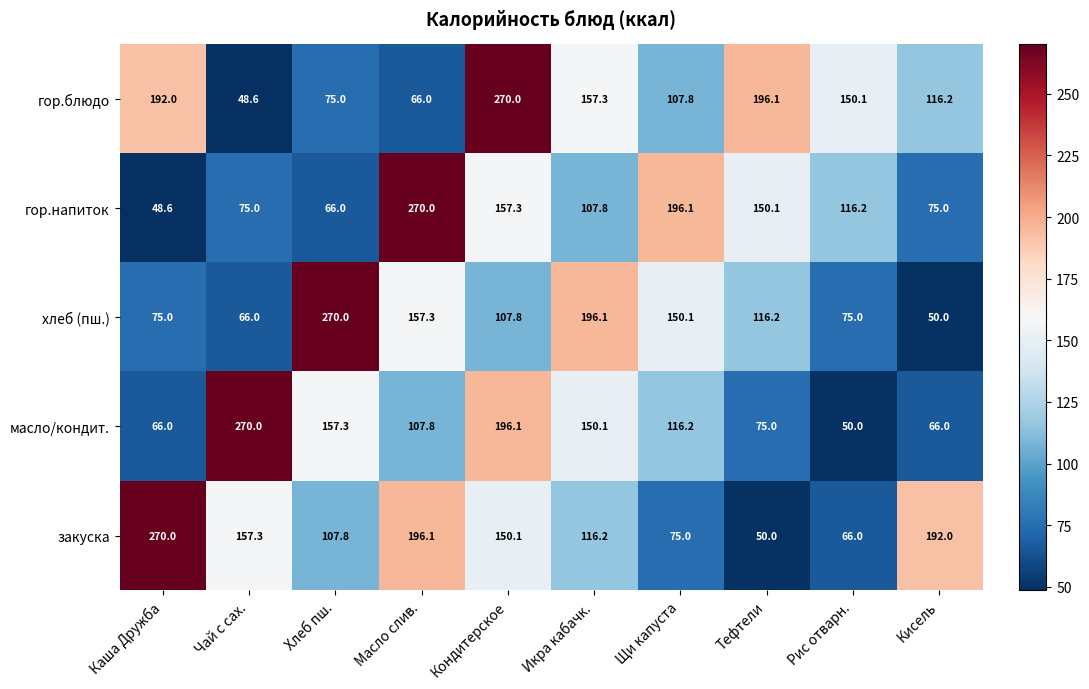

The value of хлеб (пш.) at Рис отварн. is 75.0. True or false?

True